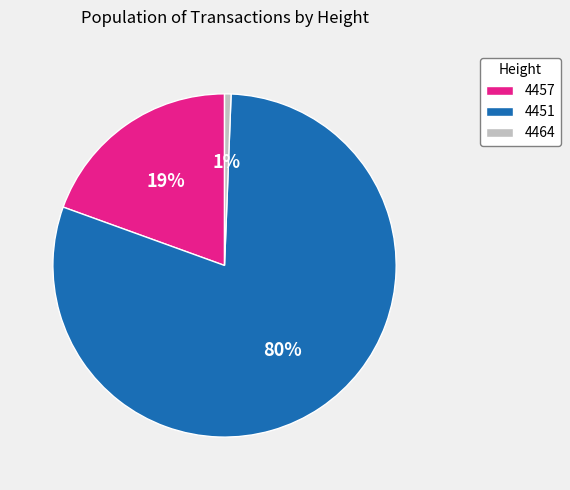

Between 4457 and 4464, which is larger?

4457